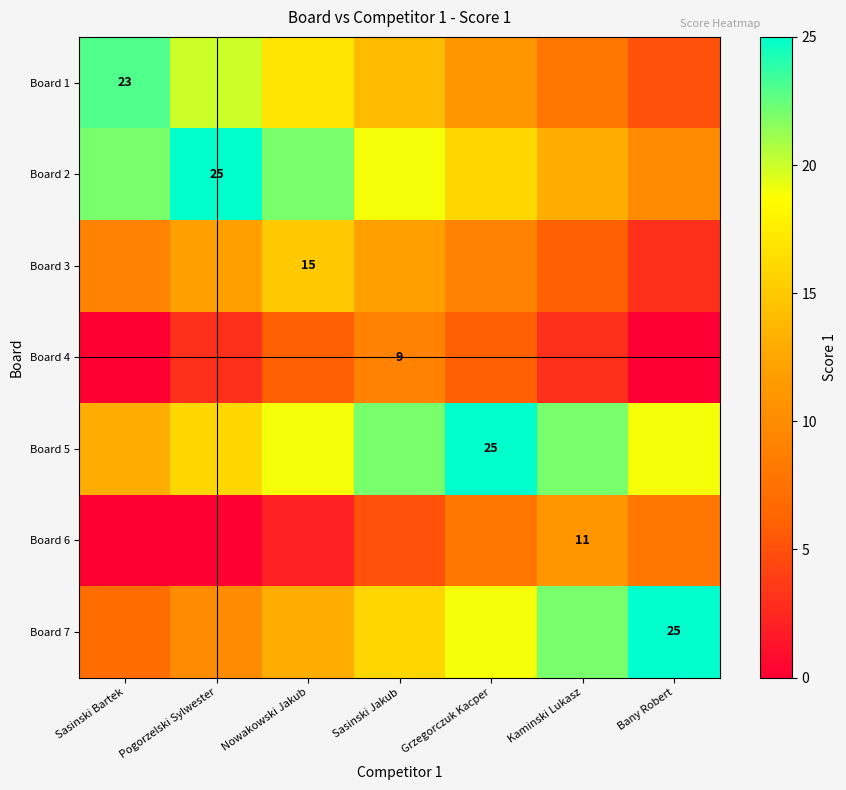

At which label does Board 4 first exceed 3?

Nowakowski Jakub